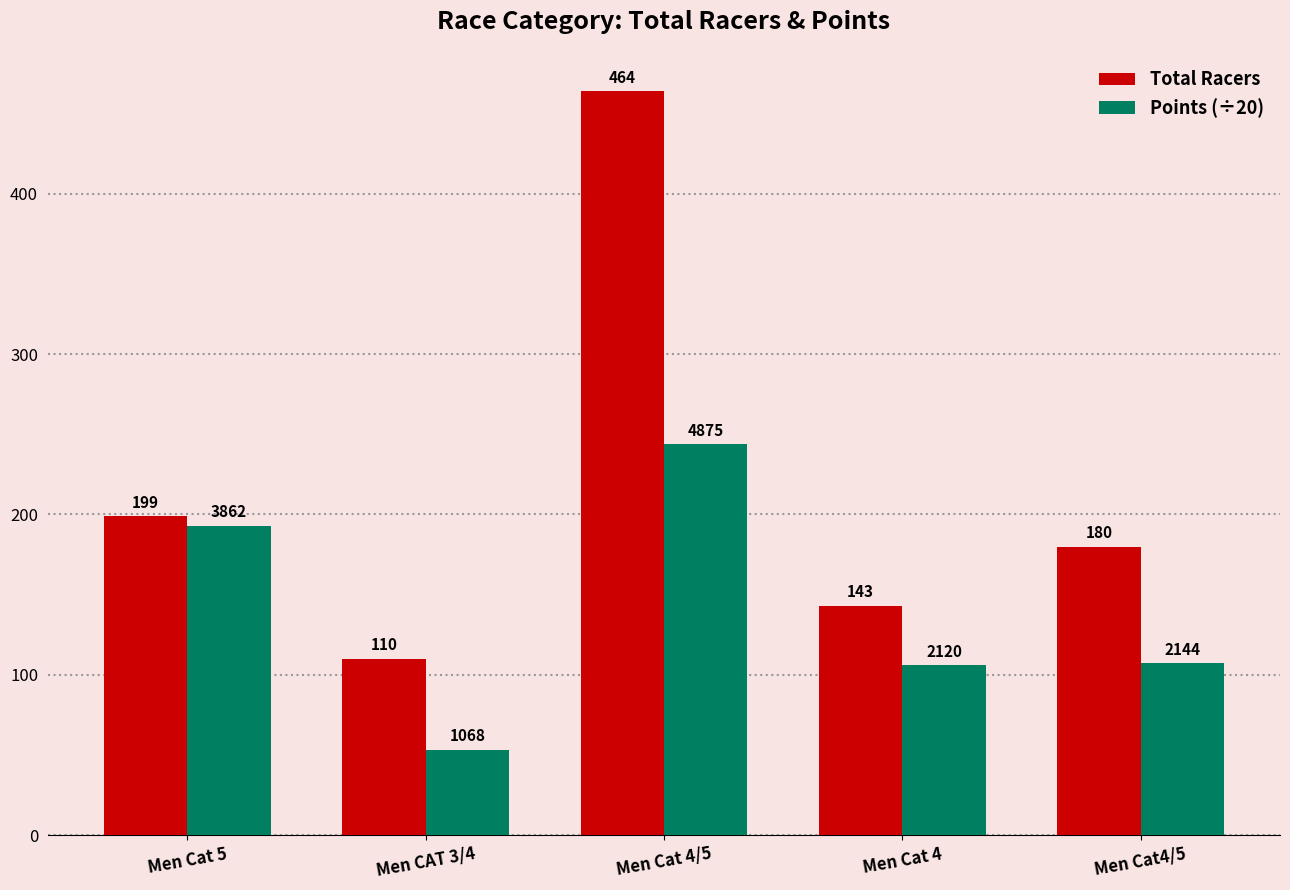

What position from the left is Men CAT 3/4?

2